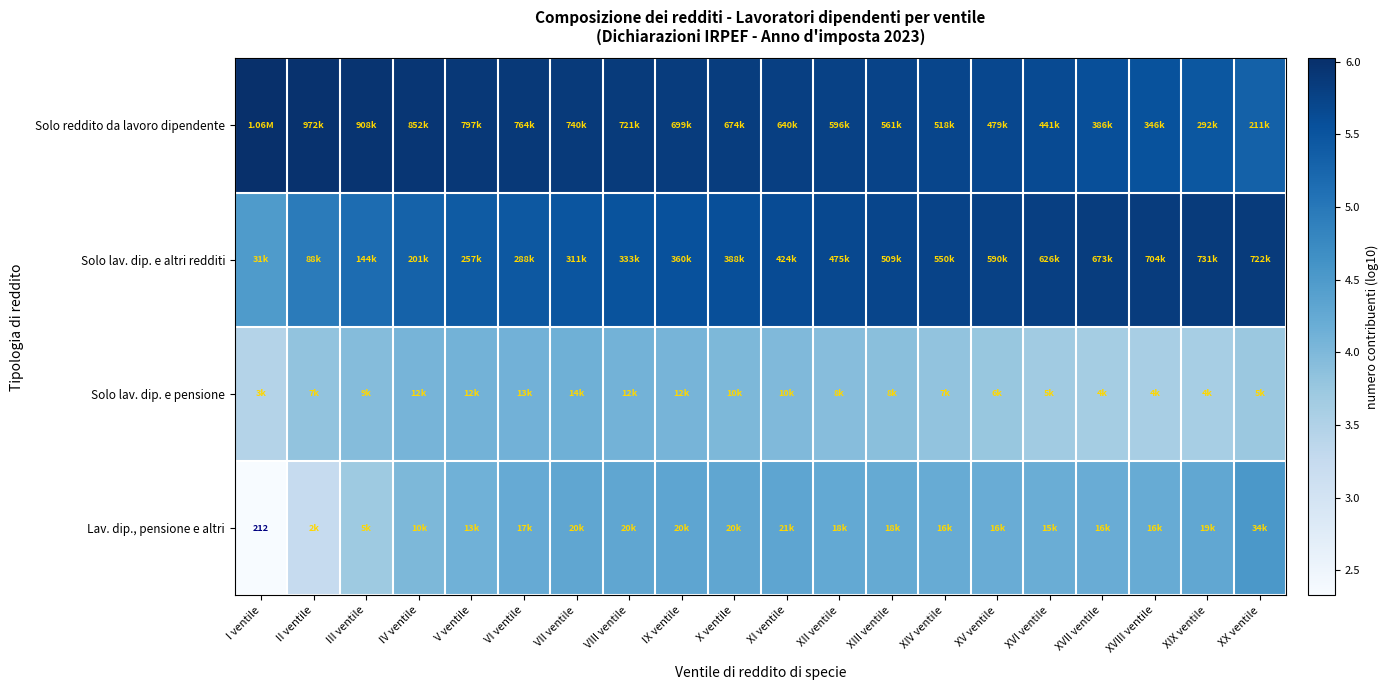

Which category has the lowest value in the Solo lav. dip. e altri redditi series?

I ventile